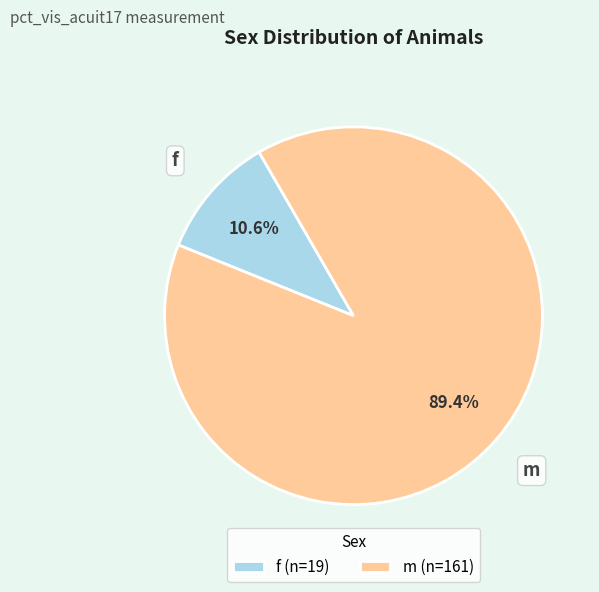

Which has a higher value, f (n=19) or m (n=161)?

m (n=161)